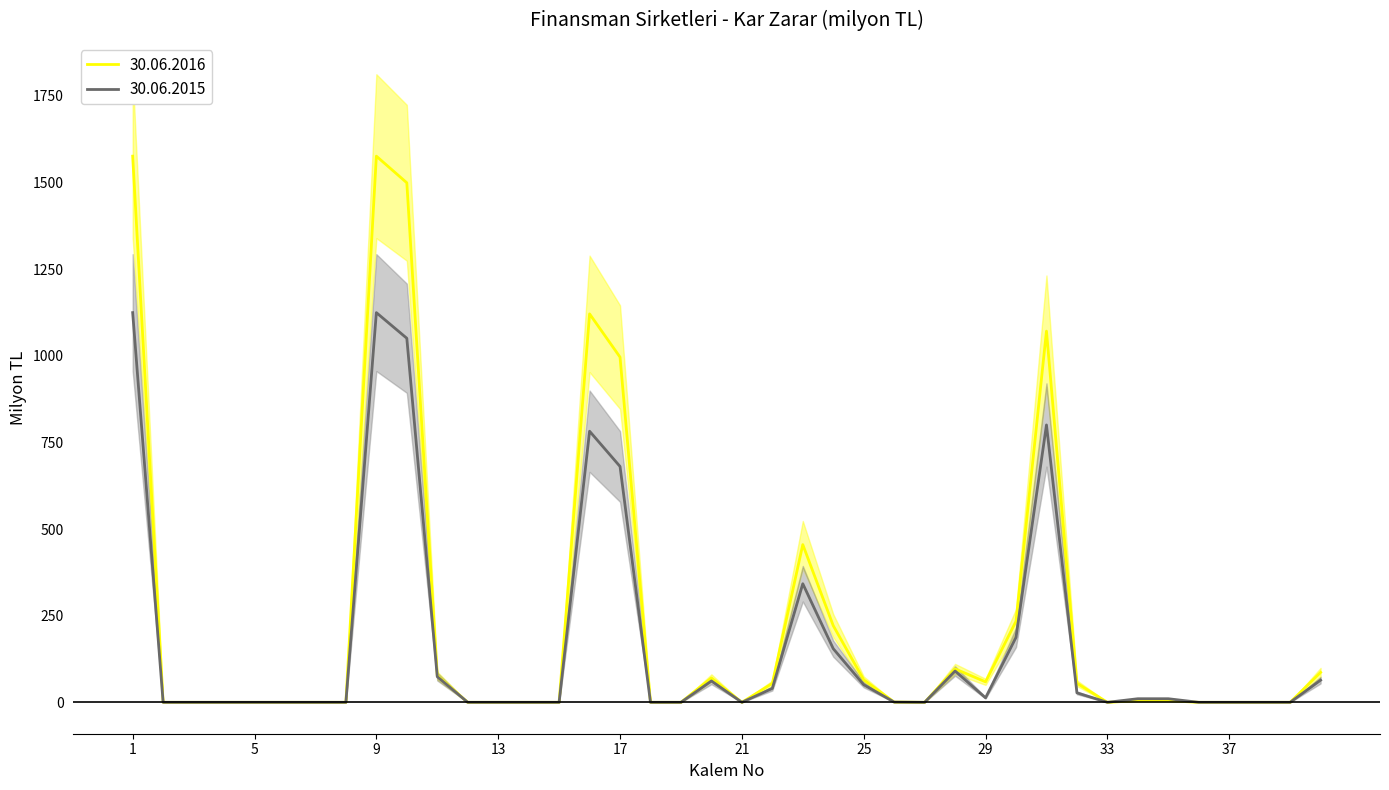

At which label is 30.06.2015 closest to 562?

17